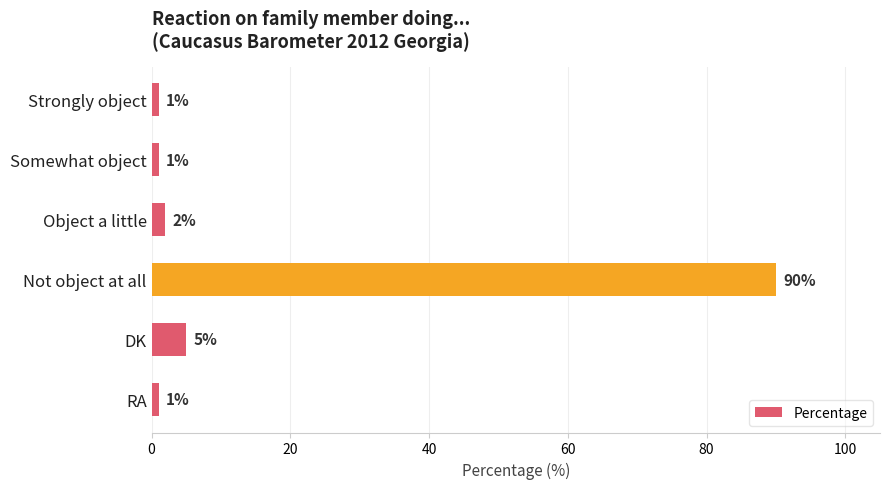

Which category has the highest value across all series?

Not object at all